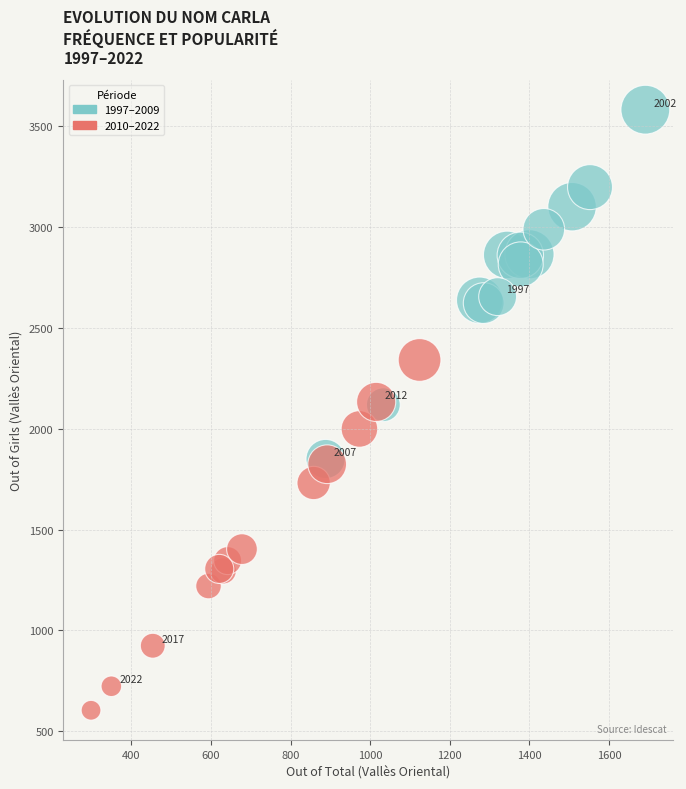

Which series reaches the minimum Y coordinate?

2010–2022